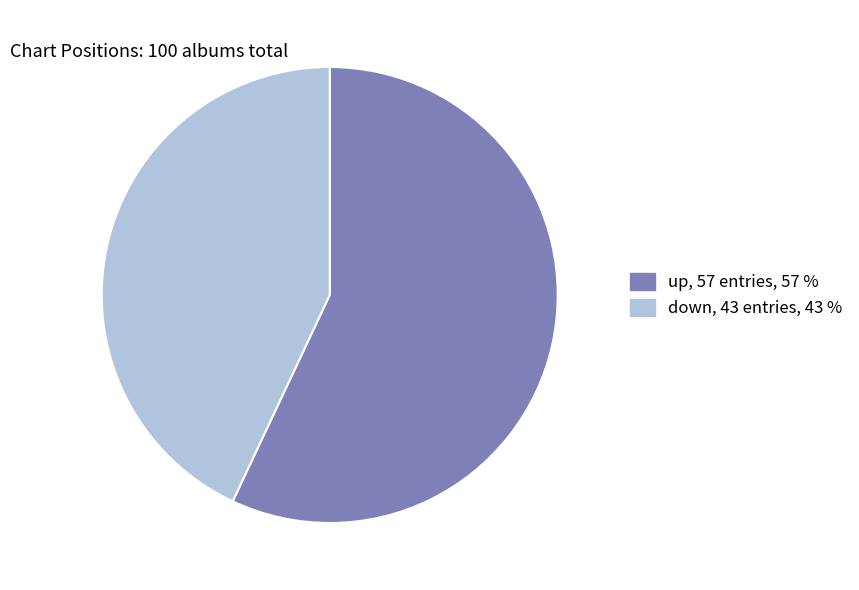

Combined, do down and up account for over 50%?

Yes